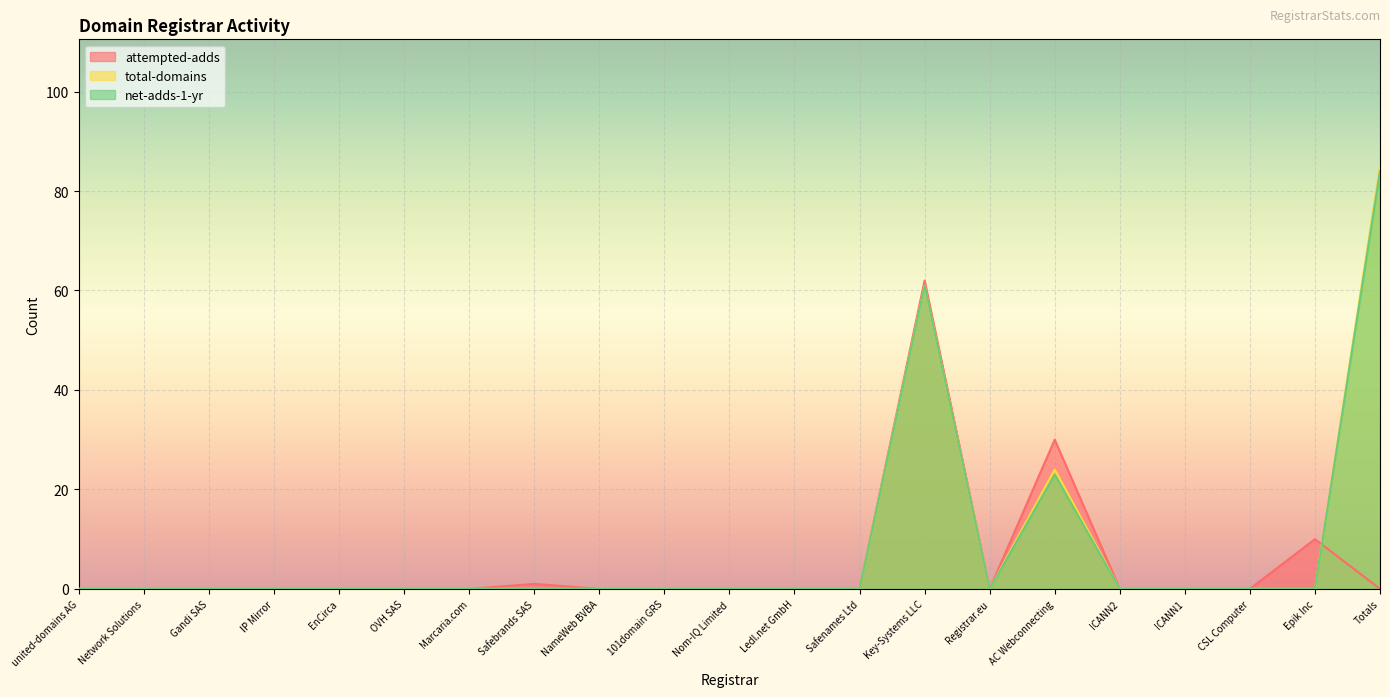

What position from the left is EnCirca?

5